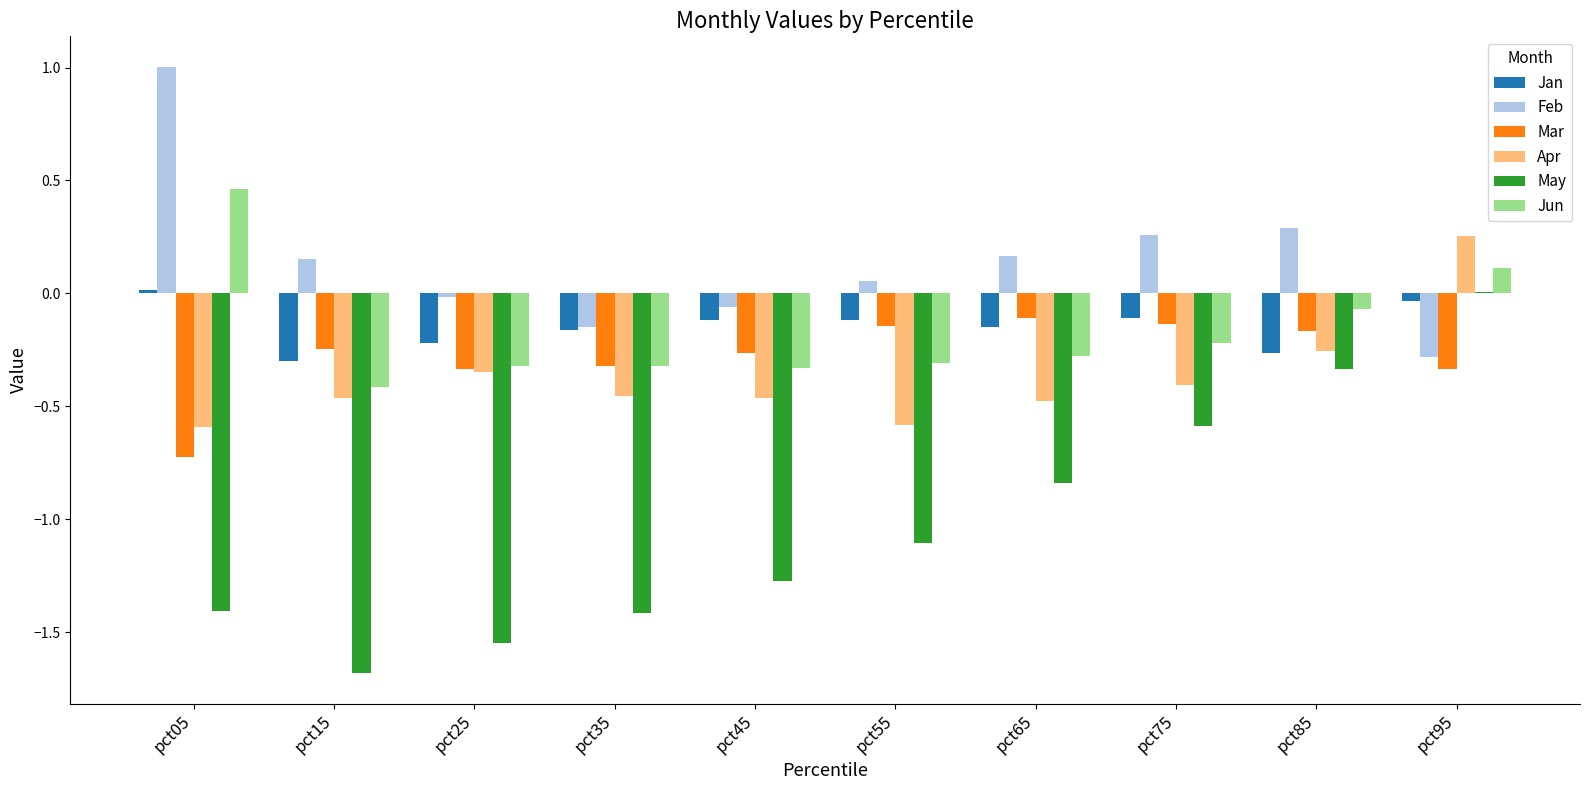

Which category has the highest value in the Apr series?

pct95